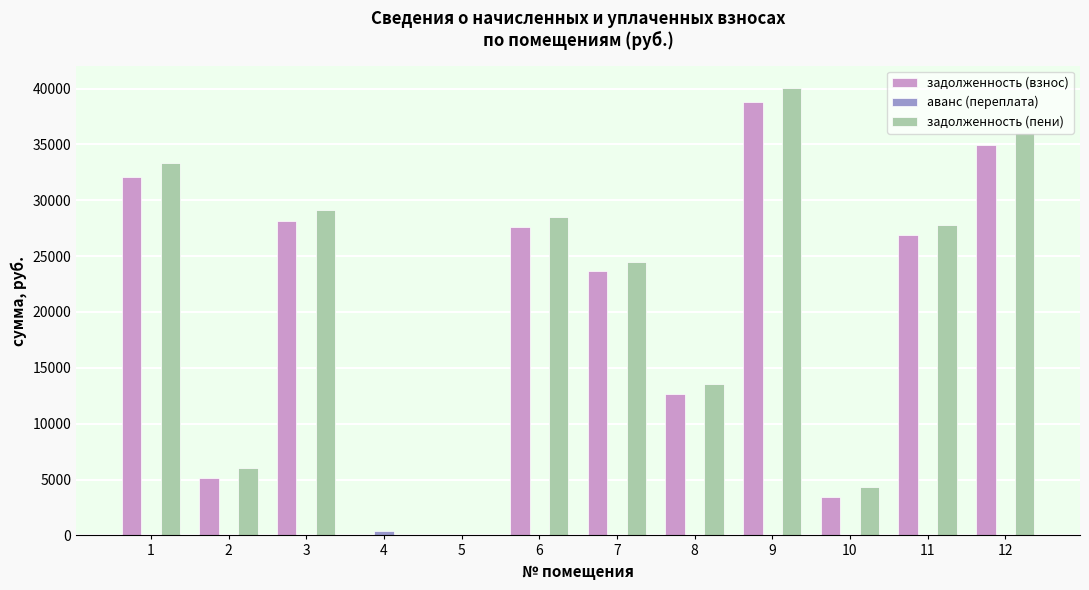

What is the sum of all задолженность (пени) values?

243211.0